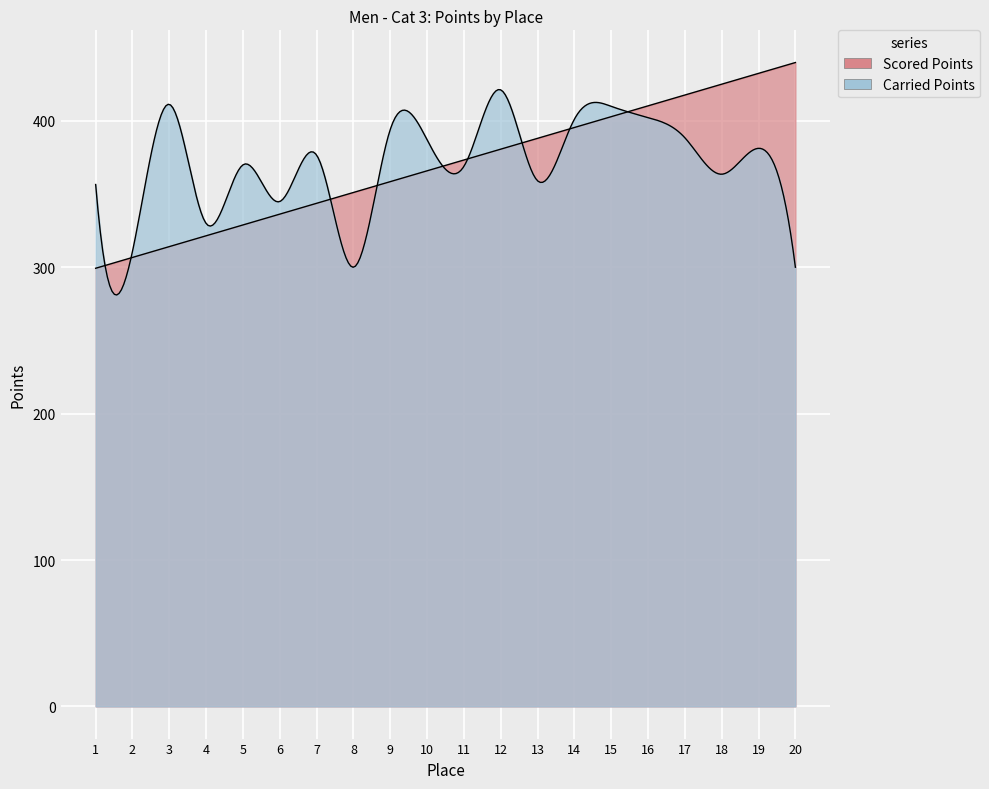

How many series are shown in this chart?

2